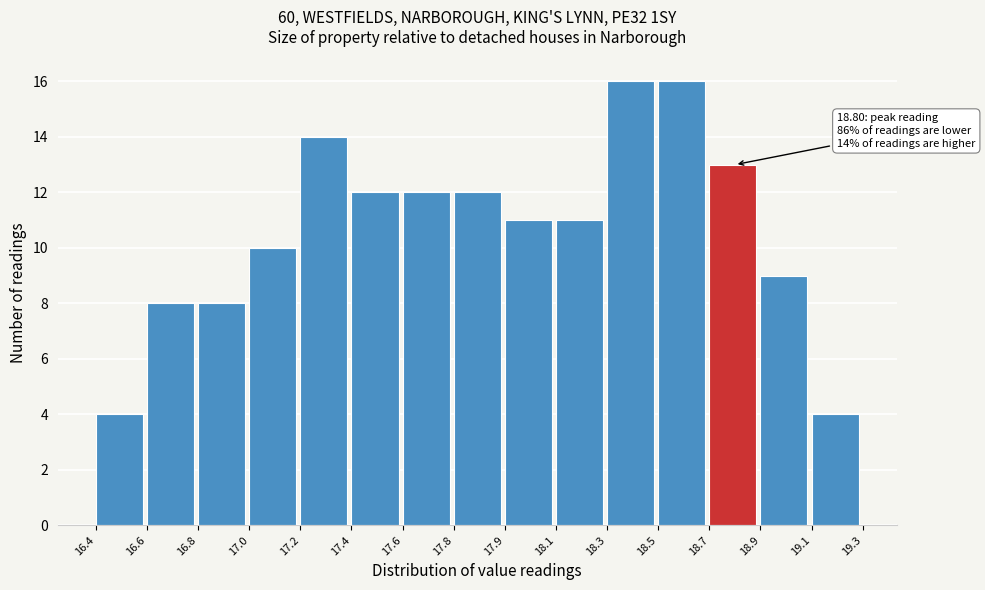

Reading left to right, extract all data points from this chart.

16.4=4	16.6=8	16.8=8	17.0=10	17.2=14	17.4=12	17.6=12	17.8=12	17.9=11	18.1=11	18.3=16	18.5=16	18.7=13	18.9=9	19.1=4